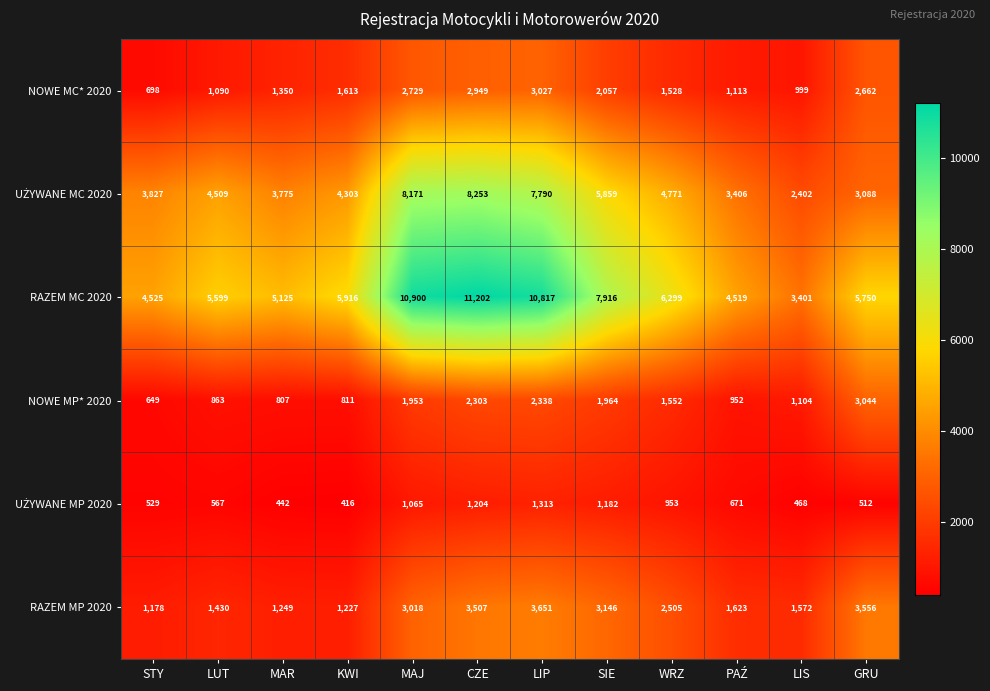

Which series has the largest range (max minus min)?

RAZEM MC 2020